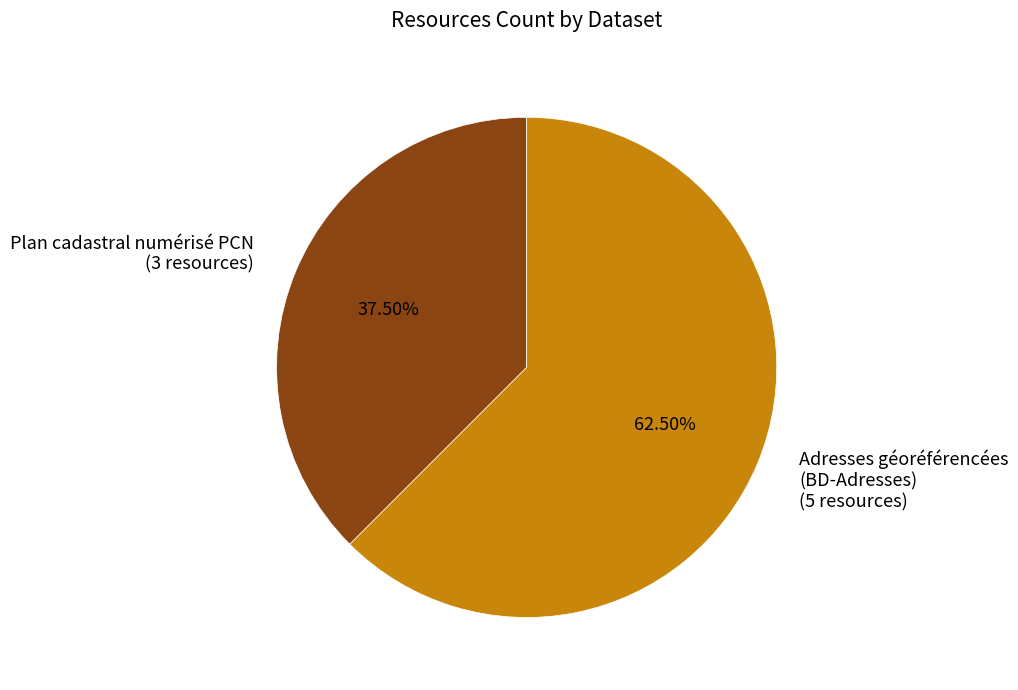

How many segments does this pie chart have?

2